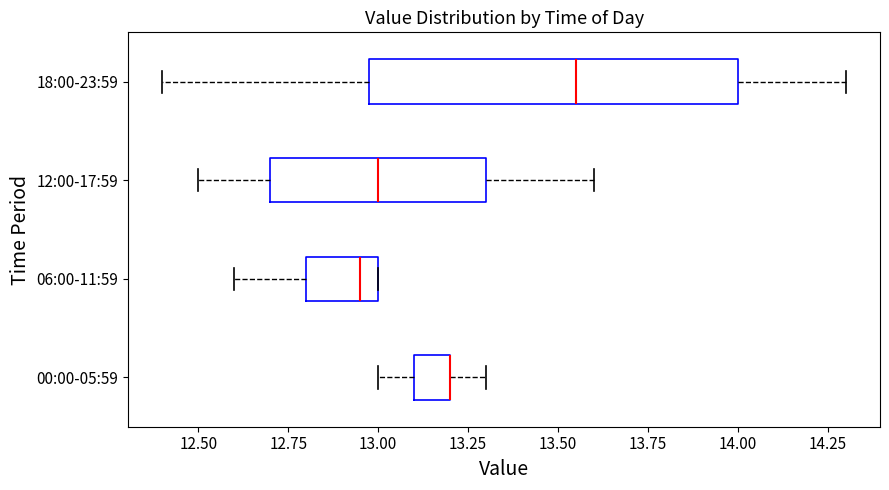

Reading bottom to top, read every box against the x-axis: the position of its median line, the range the box covers, and the ends of its whiskers. The values are not printed on the chart, so give them approximately, as read against the axis.

00:00-05:59: median 13.20 (drawn on the box's right edge), box 13.10 to 13.20, whiskers 13.00 to 13.30
06:00-11:59: median 12.95, box 12.80 to 13.00, whiskers 12.60 to 13.00
12:00-17:59: median 13.00, box 12.70 to 13.30, whiskers 12.50 to 13.60
18:00-23:59: median 13.55, box 13.00 to 14.00, whiskers 12.40 to 14.30